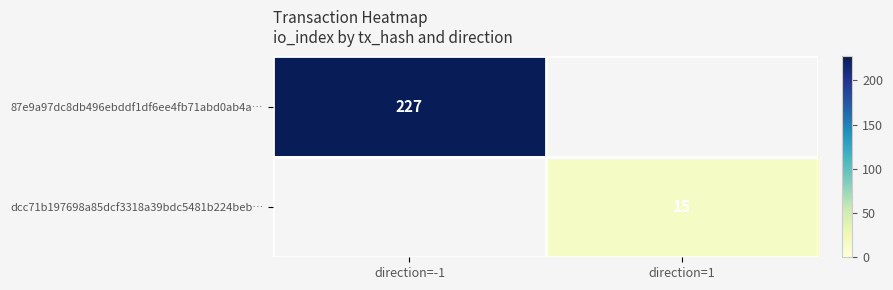

True or false: 87e9a97dc8db496ebddf1df6ee4fb71abd0ab4a… has a value of 227 at direction=-1.

True